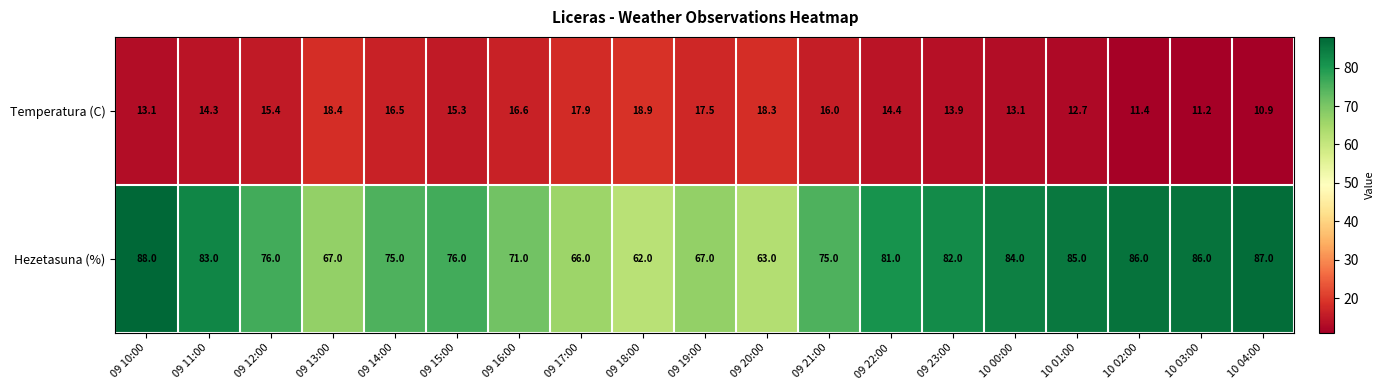

Read the Temperatura (C) value at 09 16:00.

16.6